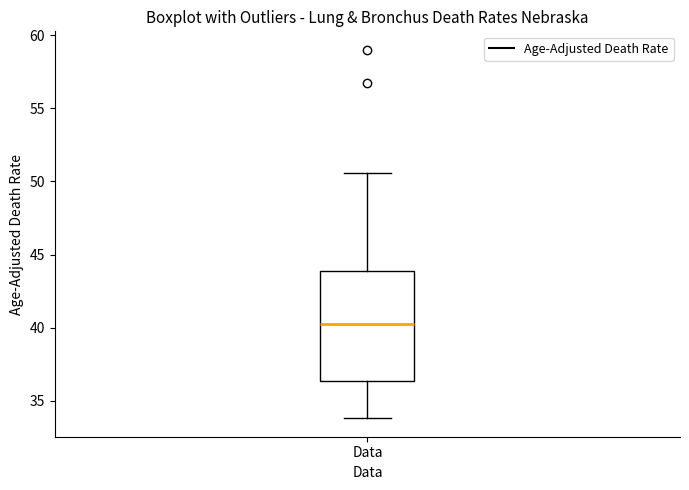

Where is the upper edge of the box for Data on the y-axis? The values are not printed on the chart, so give them approximately, as read against the axis.

44.0